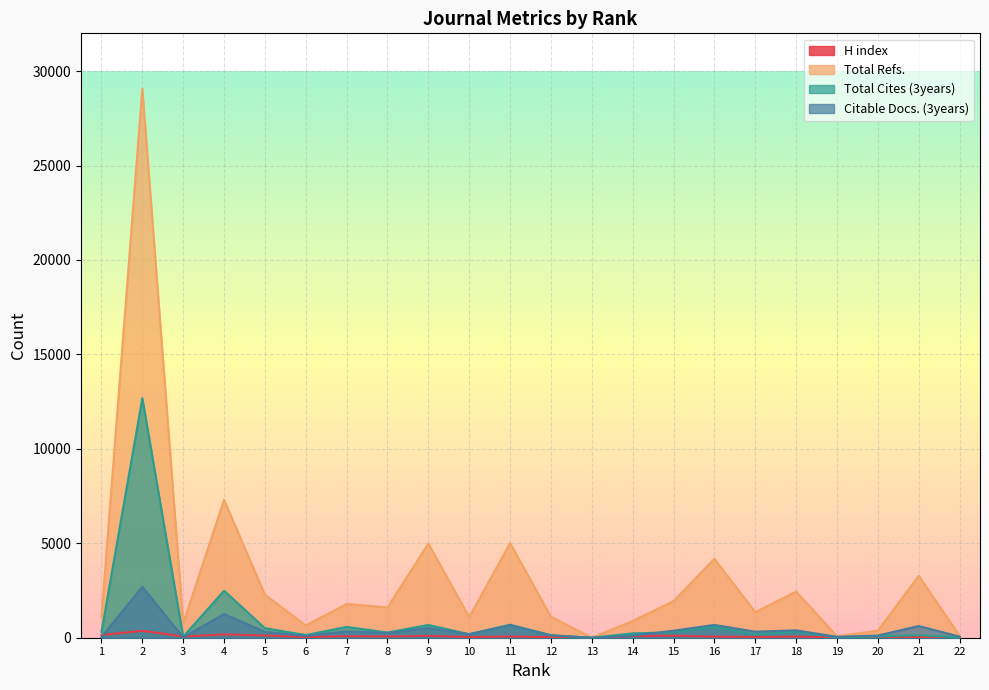

Between 1 and 14, which series saw the biggest shift?

Total Refs.